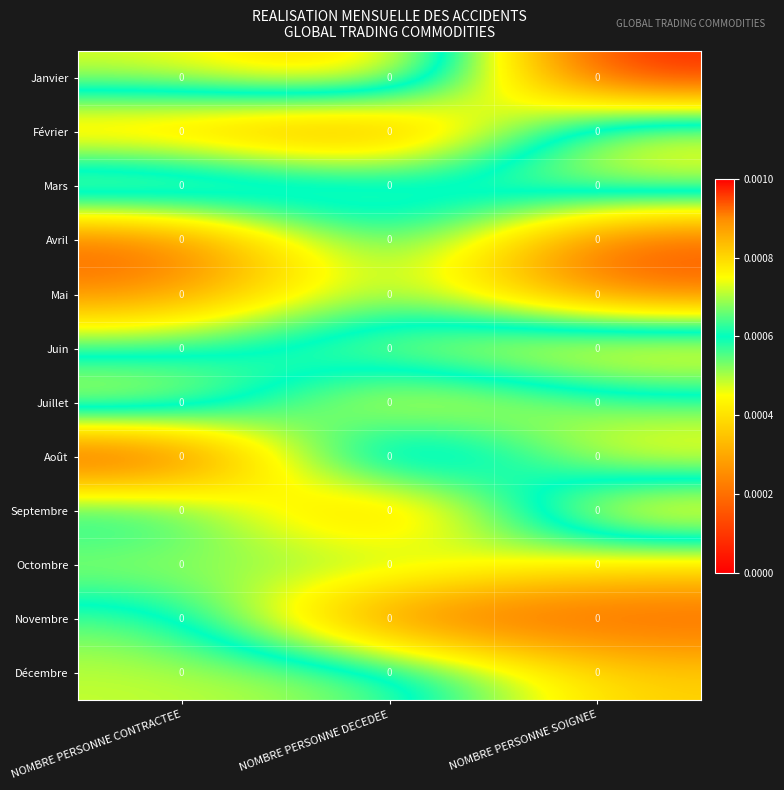

At which category does the chart reach its peak across all series?

NOMBRE PERSONNE DECEDEE